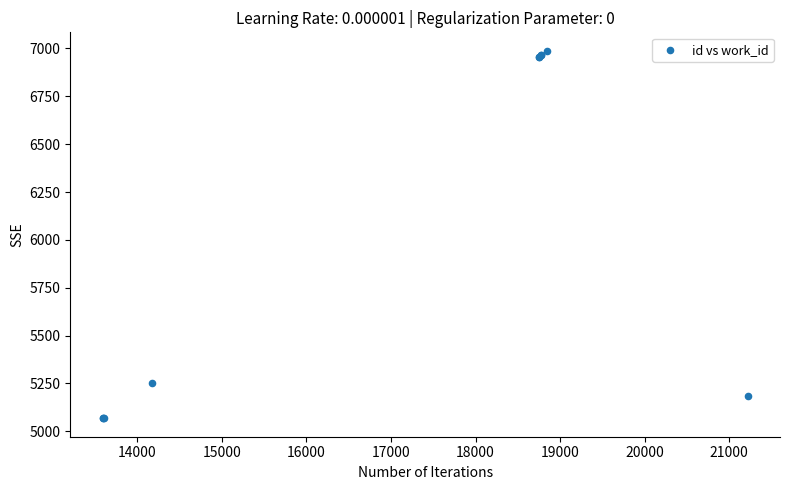

What Y value in the scatter plot is closest to 6028?

5252